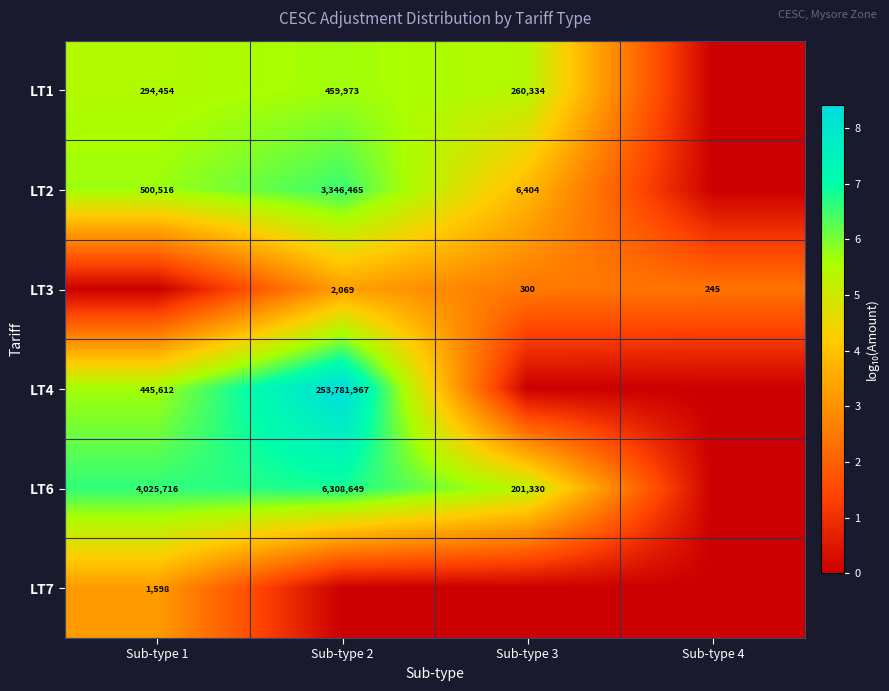

Is it true that LT3 equals 52 at Sub-type 4?

False